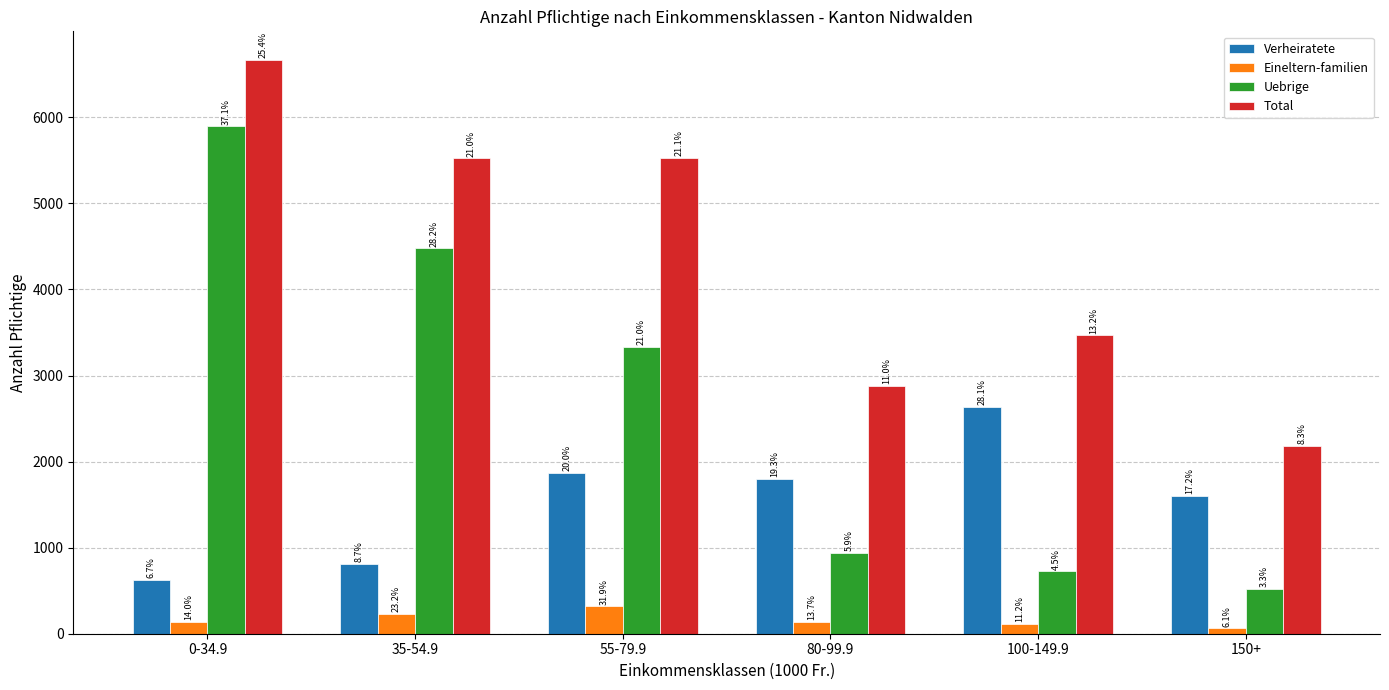

Is it true that Eineltern-familien equals 107 at 35-54.9?

False